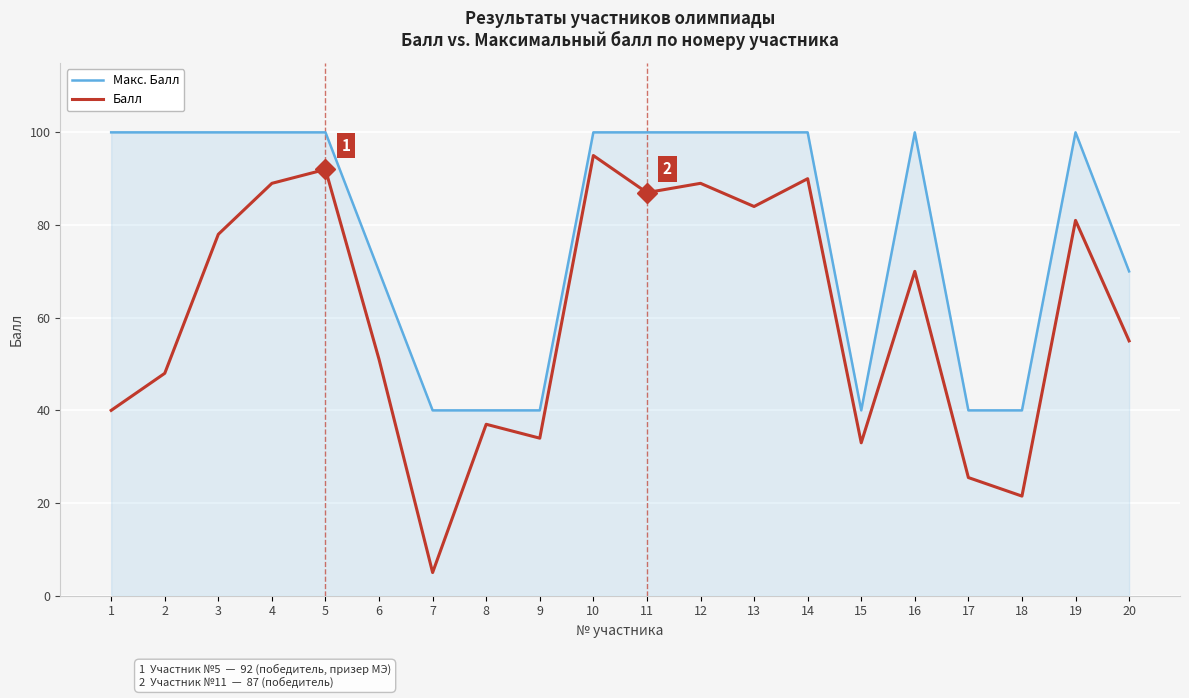

What is the maximum value shown in the chart?

100.0